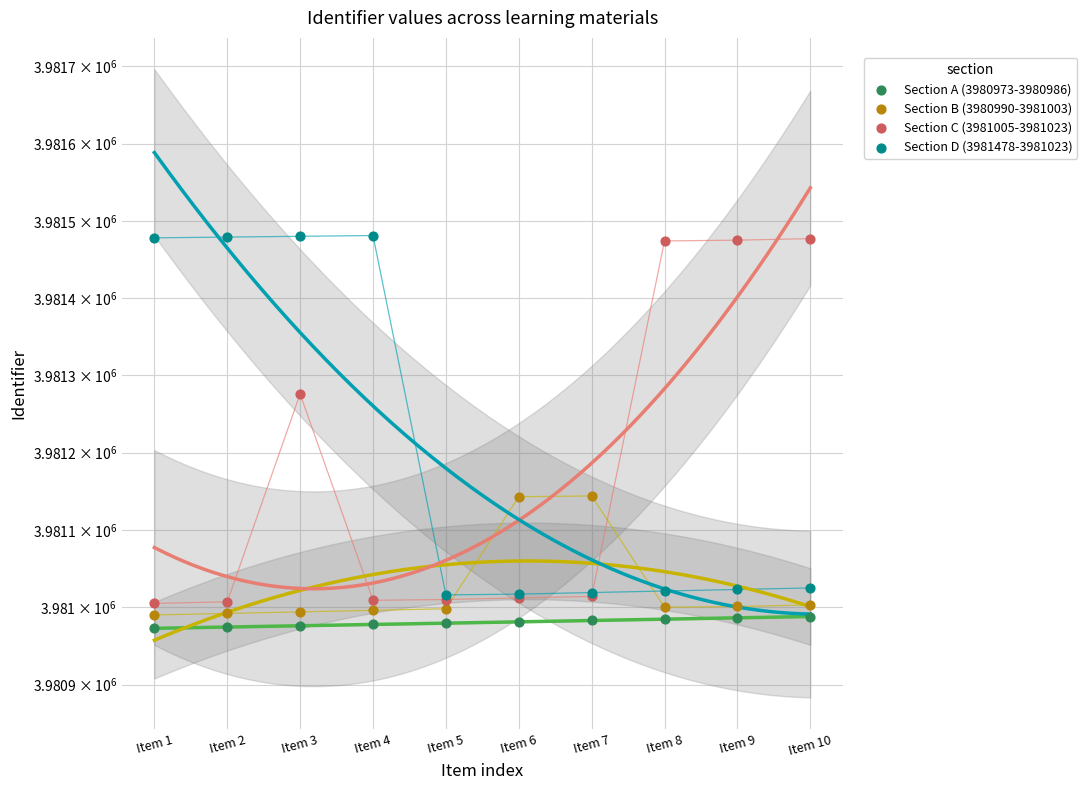

At how many categories does at least one series exceed 3981194?

7